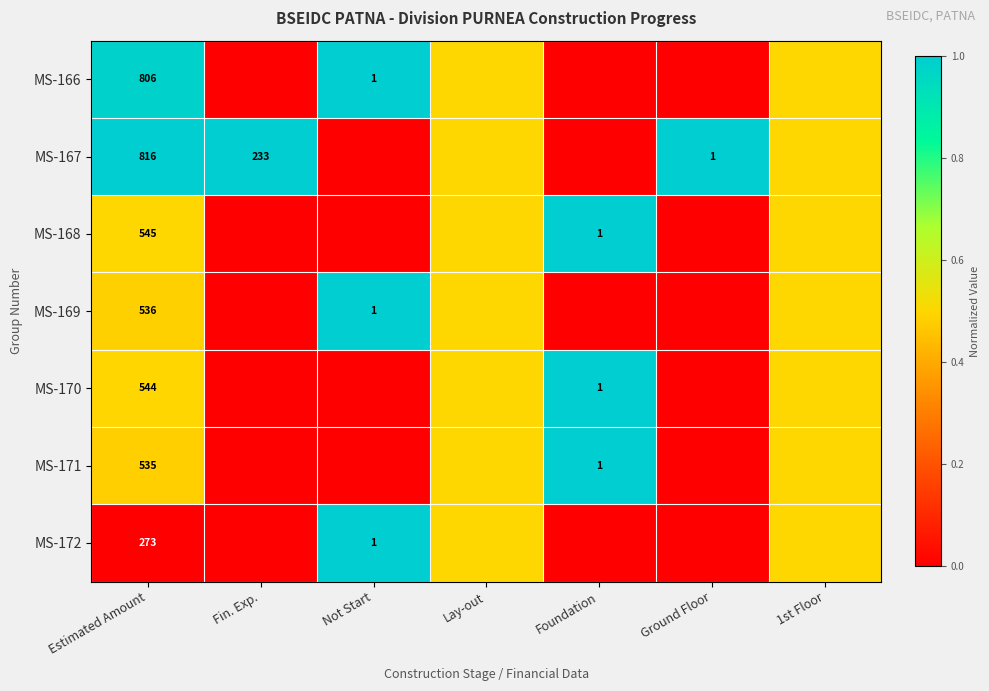

Is it true that MS-167 equals 107.1 at Fin. Exp.?

False